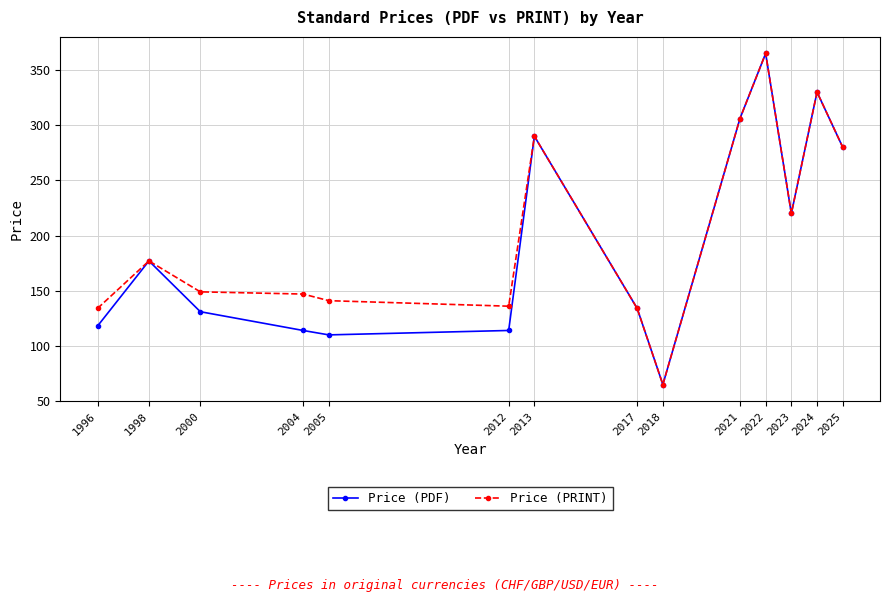

The value of Price (PRINT) at 2024 is 522. True or false?

False